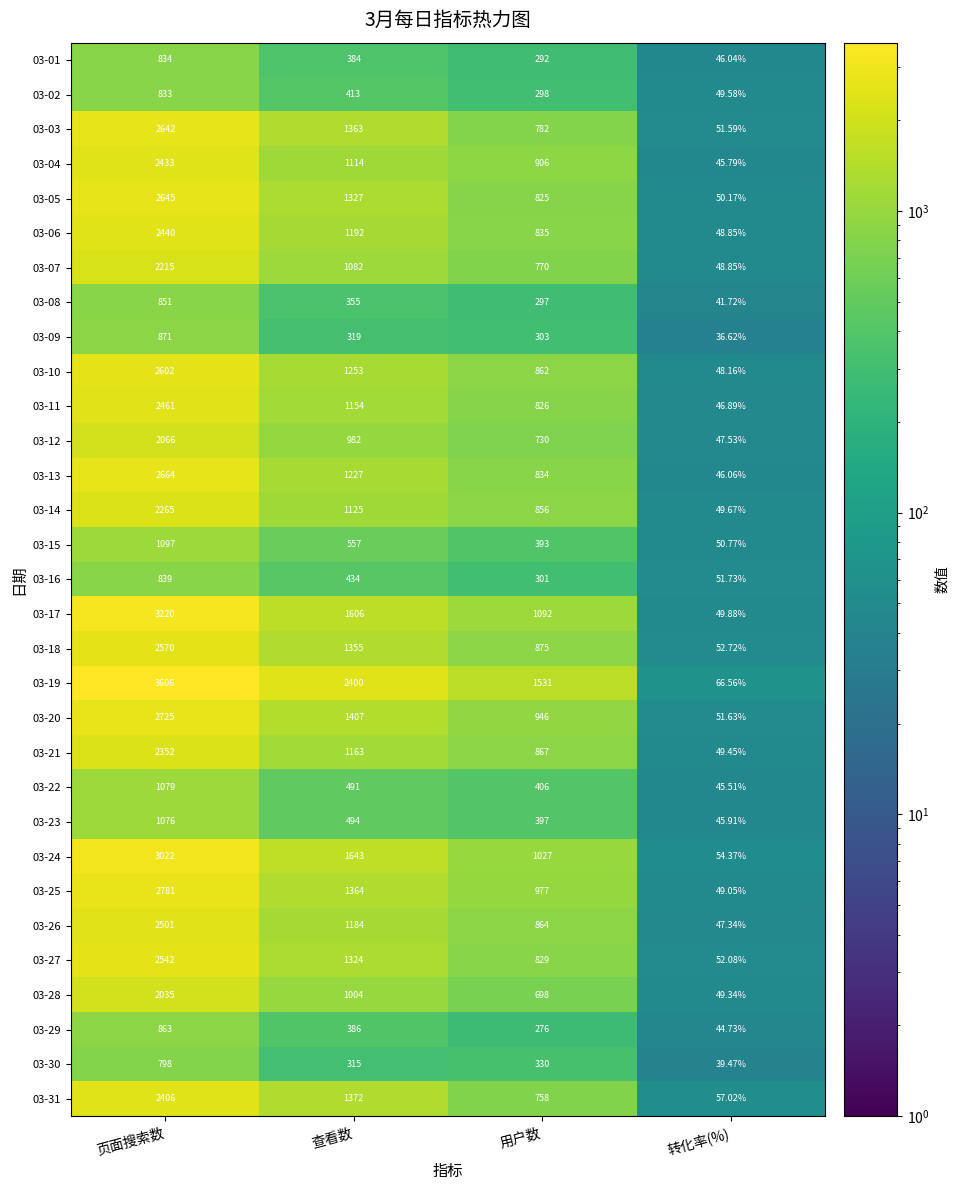

What is the maximum value shown in the chart?

3606.0